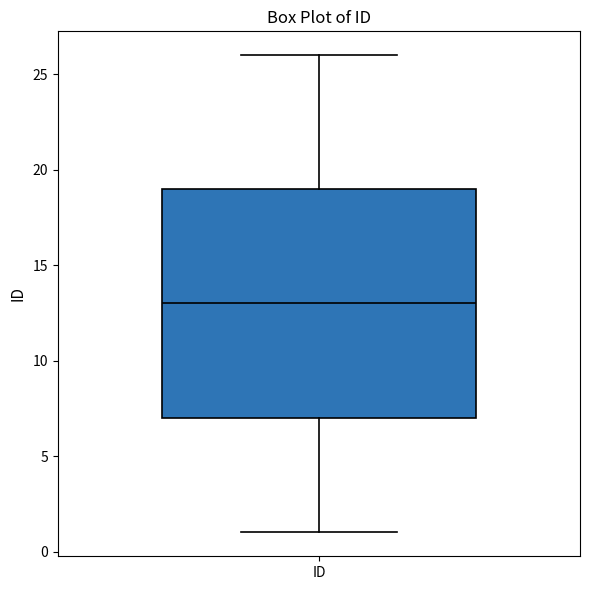

Read this box plot against the y-axis: the position of the median line, the range covered by the box, and the ends of both whiskers. The values are not printed on the chart, so give them approximately, as read against the axis.

median 13, box 7 to 19, whiskers 1 to 26